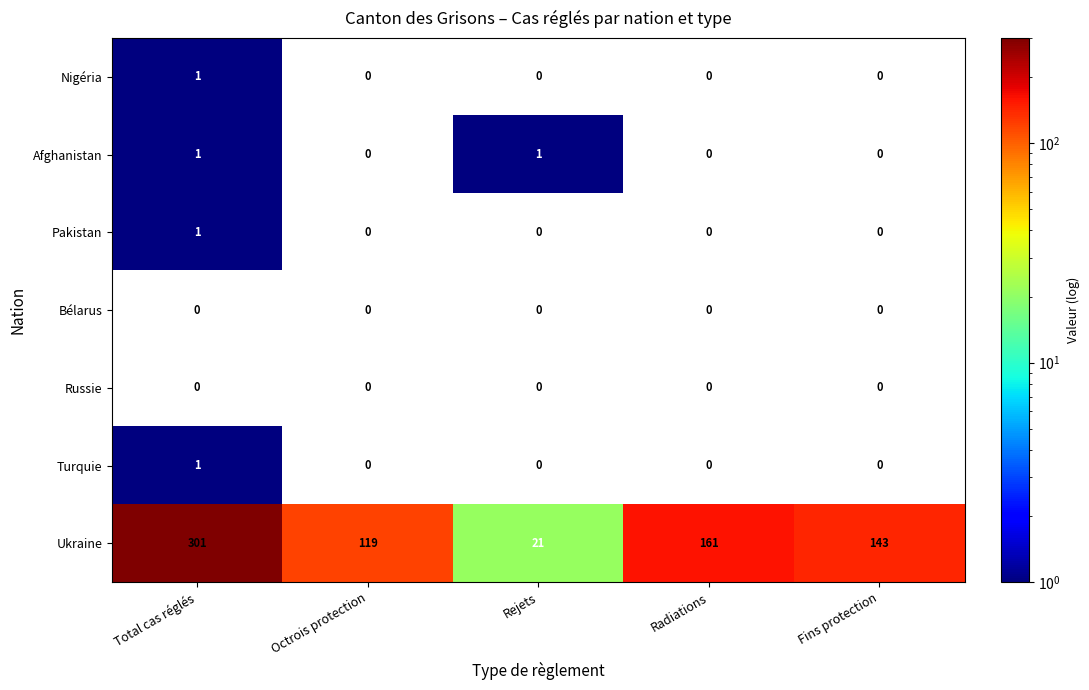

What is the greatest value displayed?

301